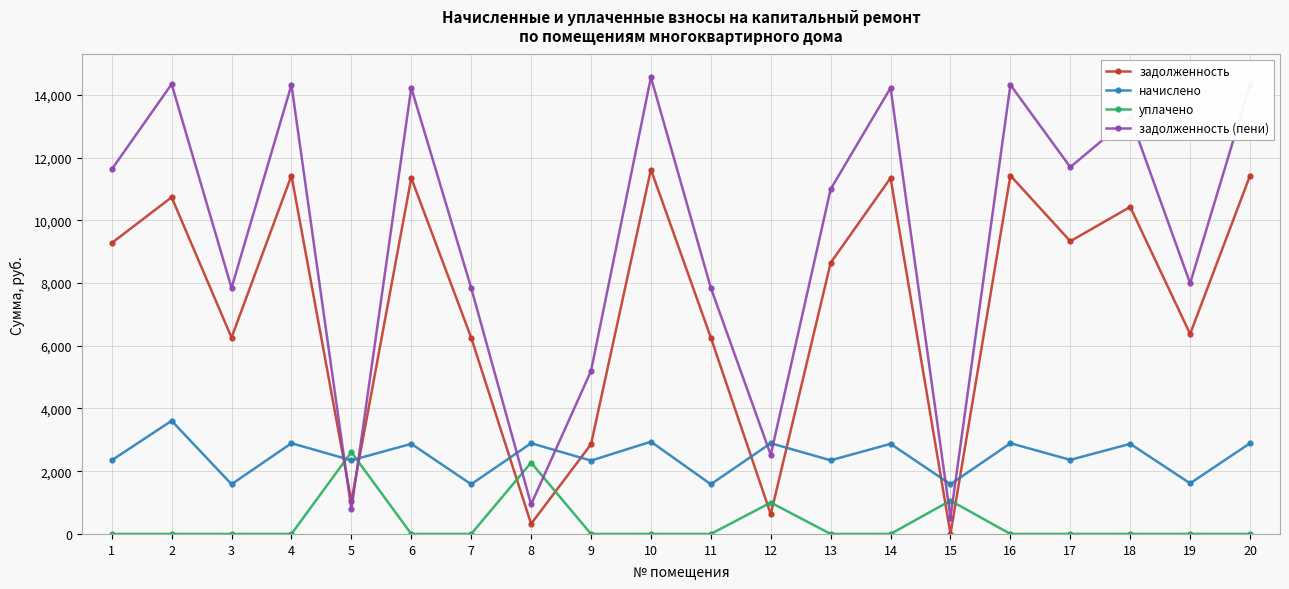

List the series in order of their overall mean, highest first.

задолженность (пени), задолженность, начислено, уплачено